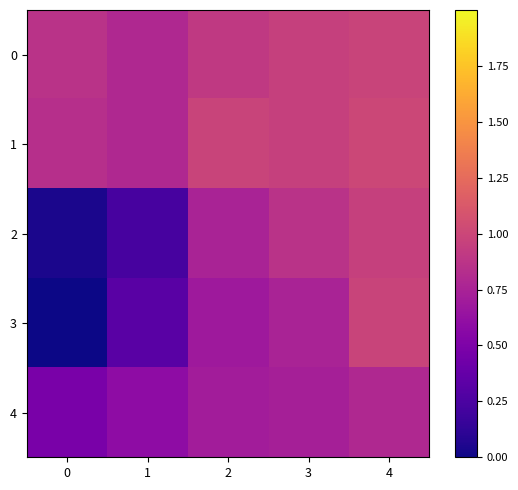

At which category does the chart reach its peak across all series?

4